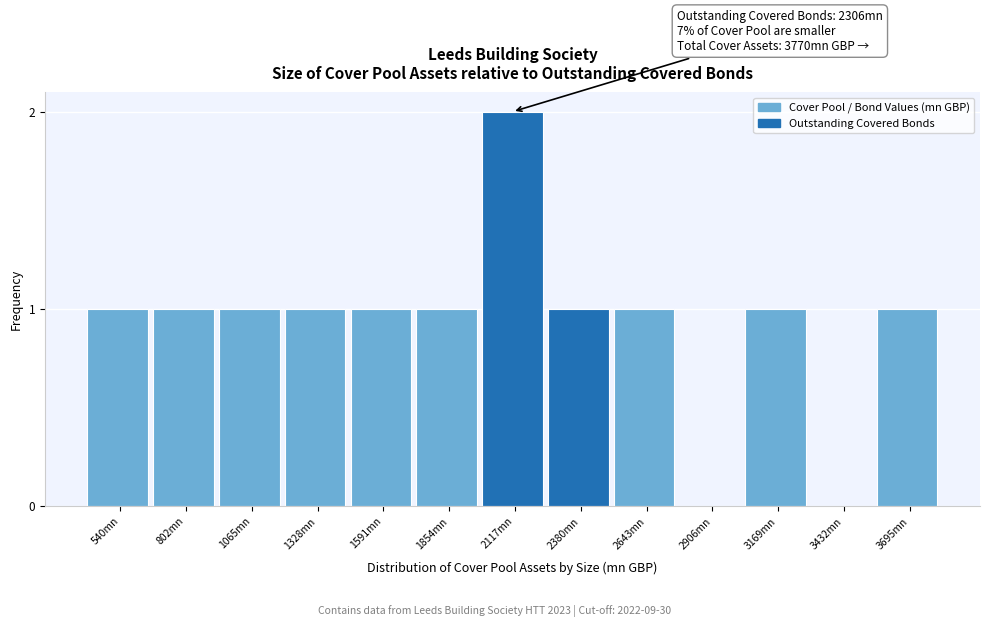

Reading left to right, extract all data points from this chart.

540mn=1	802mn=1	1065mn=1	1328mn=1	1591mn=1	1854mn=1	2117mn=2	2380mn=1	2643mn=1	2906mn=0	3169mn=1	3432mn=0	3695mn=1